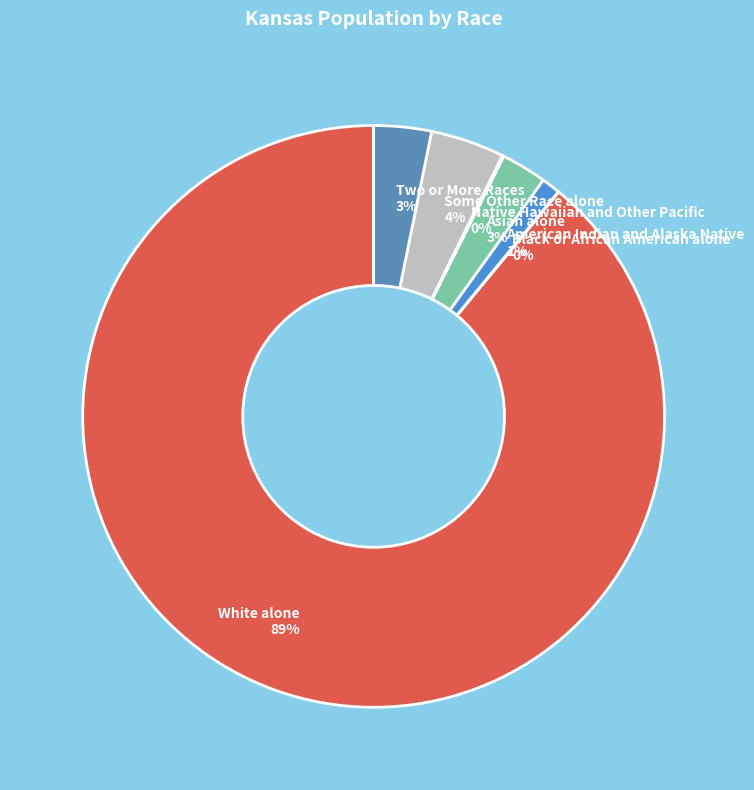

To the nearest percent, what is the average slice percentage?

14%